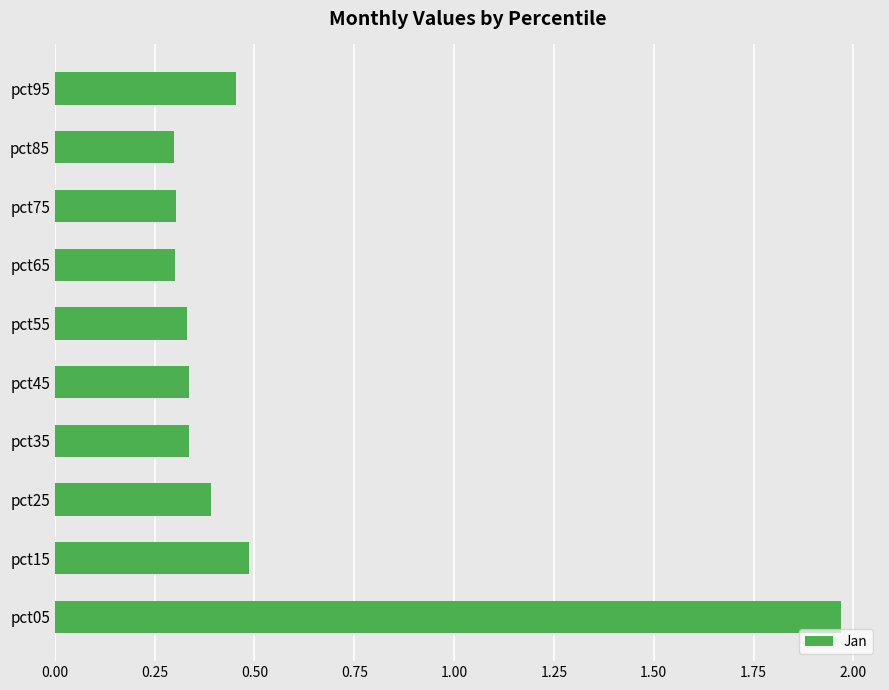

Which category has the highest value across all series?

pct05